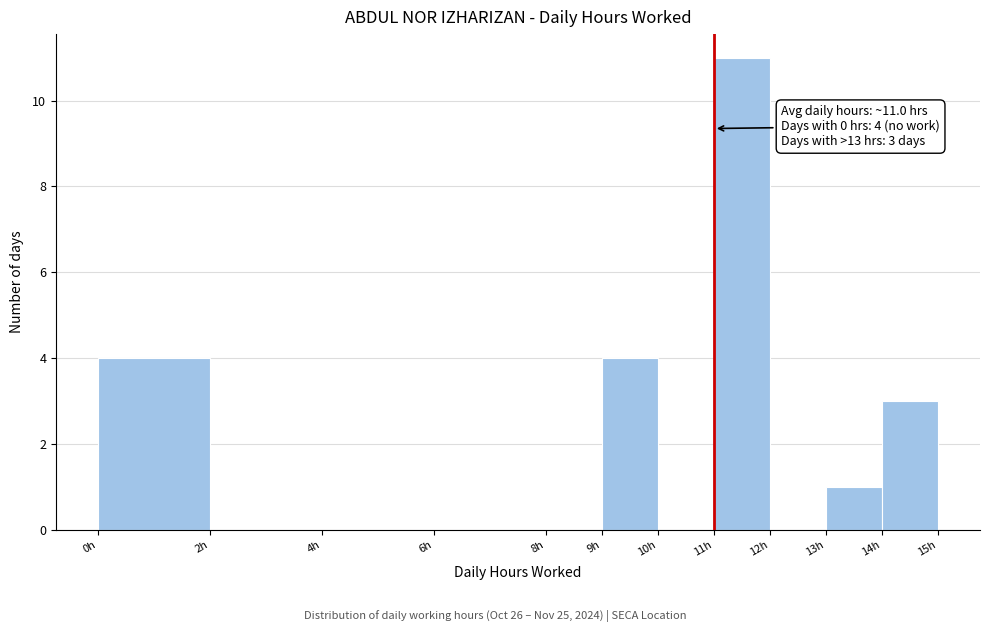

Which range on the x-axis has the tallest bar?

11 to 12